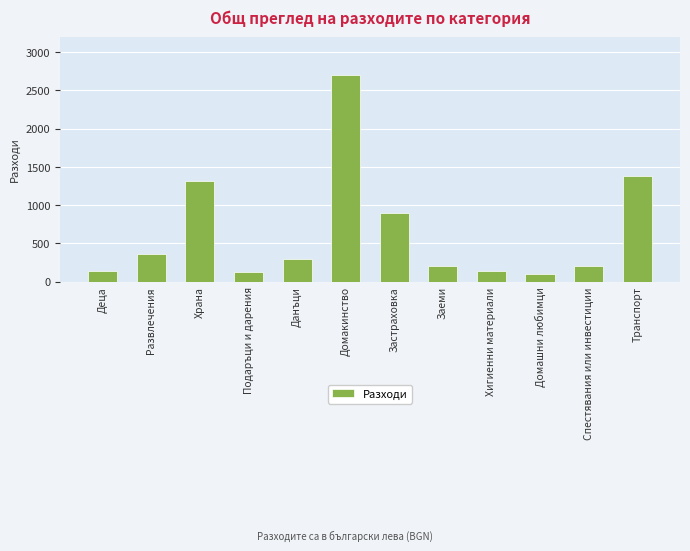

What is the label of the 2nd bar from the right?

Спестявания или инвестиции